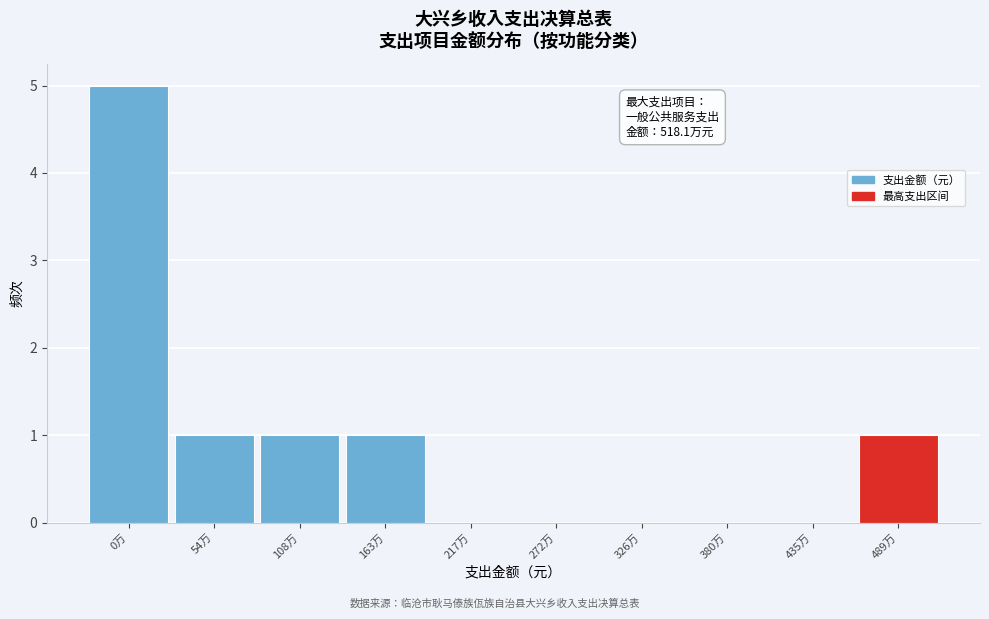

Reading left to right, list all the values displayed in this chart.

0万=5	54万=1	108万=1	163万=1	217万=0	272万=0	326万=0	380万=0	435万=0	489万=1